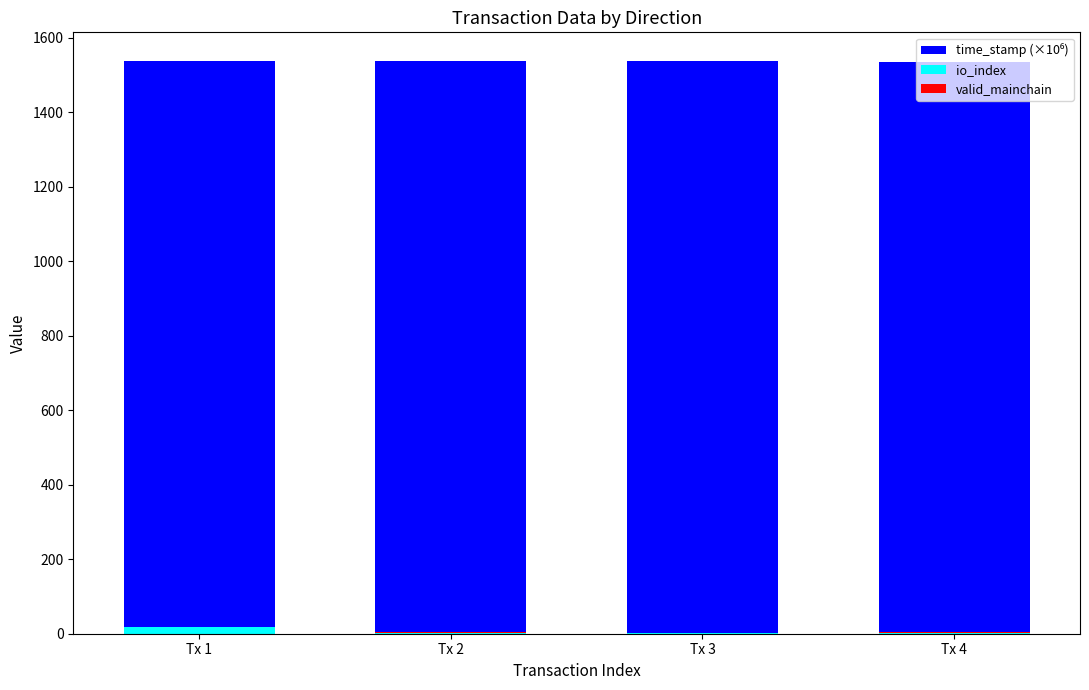

What is the difference between the highest and lowest values at Tx 3?

1536.5